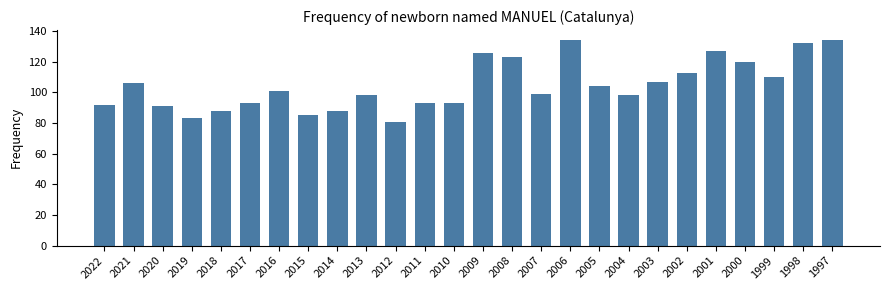

What value does the data have at 2017, to the nearest 5?

95